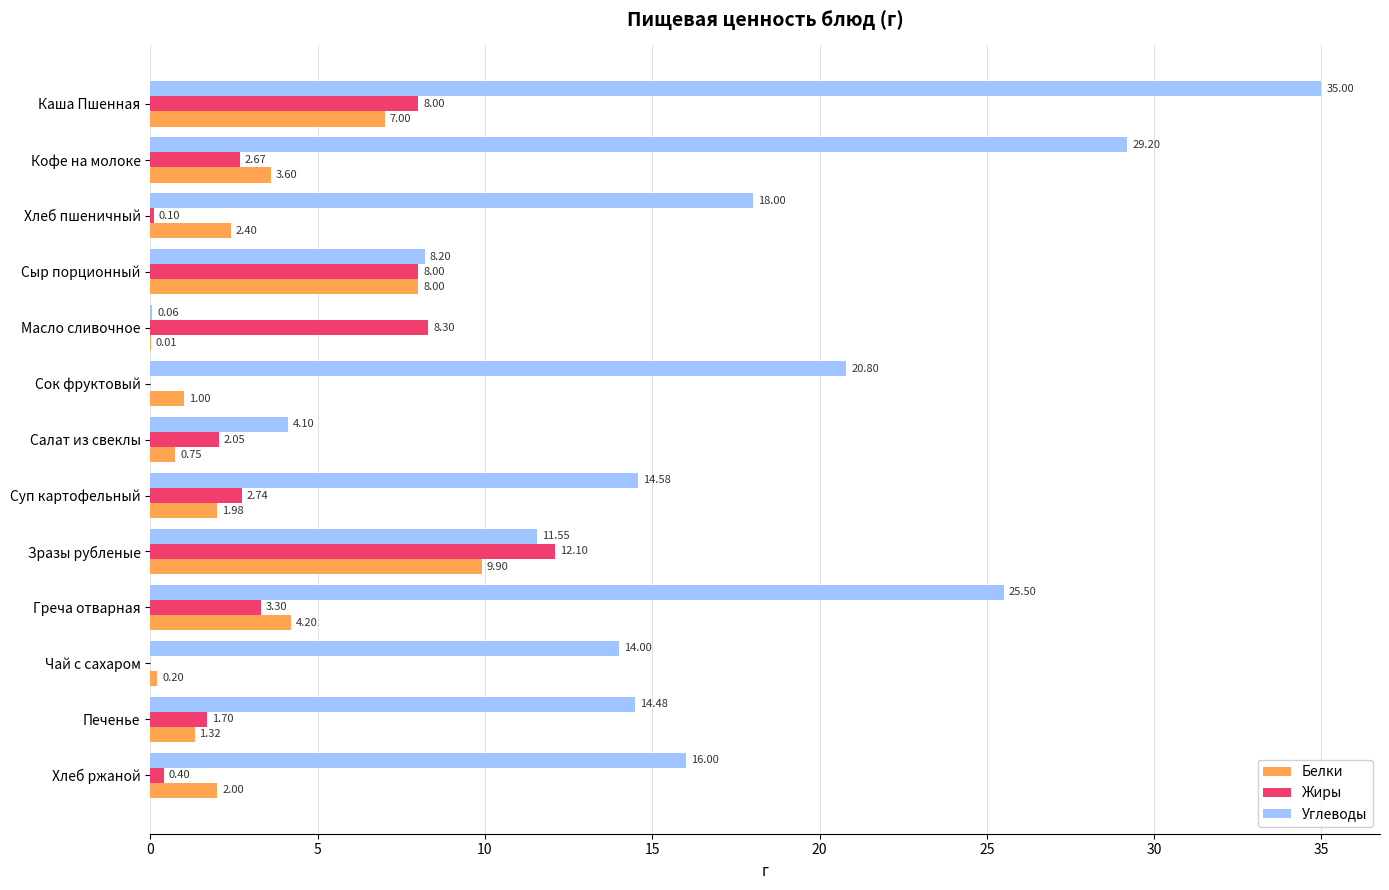

At which label does Углеводы reach its peak?

Каша Пшенная